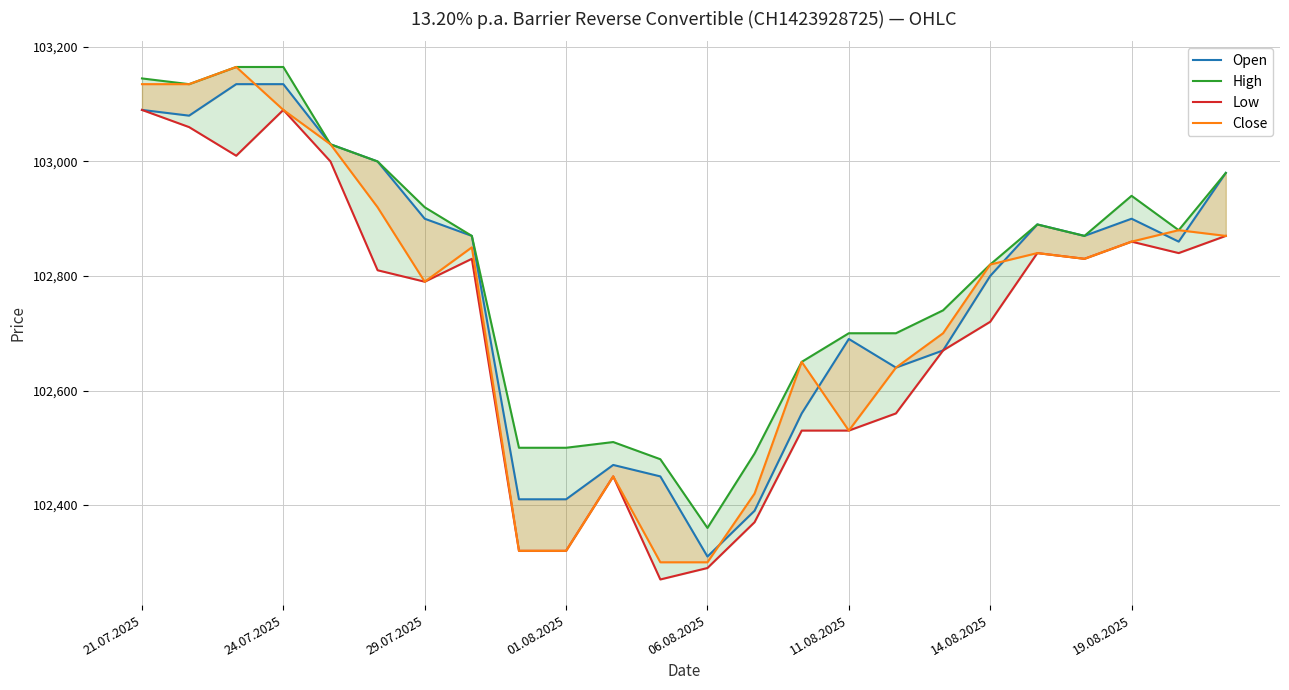

Reading right to left, what are all the values shown in this chart?

Open: 102980	102860	102900	102870	102890	102800	102670	102640	102690	102560	102390	102310	102450	102470	102410	102410	102870	102900	103000	103030	103135	103135	103080	103090
High: 102980	102880	102940	102870	102890	102820	102740	102700	102700	102650	102490	102360	102480	102510	102500	102500	102870	102920	103000	103030	103165	103165	103135	103145
Low: 102870	102840	102860	102830	102840	102720	102670	102560	102530	102530	102370	102290	102270	102450	102320	102320	102830	102790	102810	103000	103090	103010	103060	103090
Close: 102870	102880	102860	102830	102840	102820	102700	102640	102530	102650	102420	102300	102300	102450	102320	102320	102850	102790	102920	103030	103090	103165	103135	103135